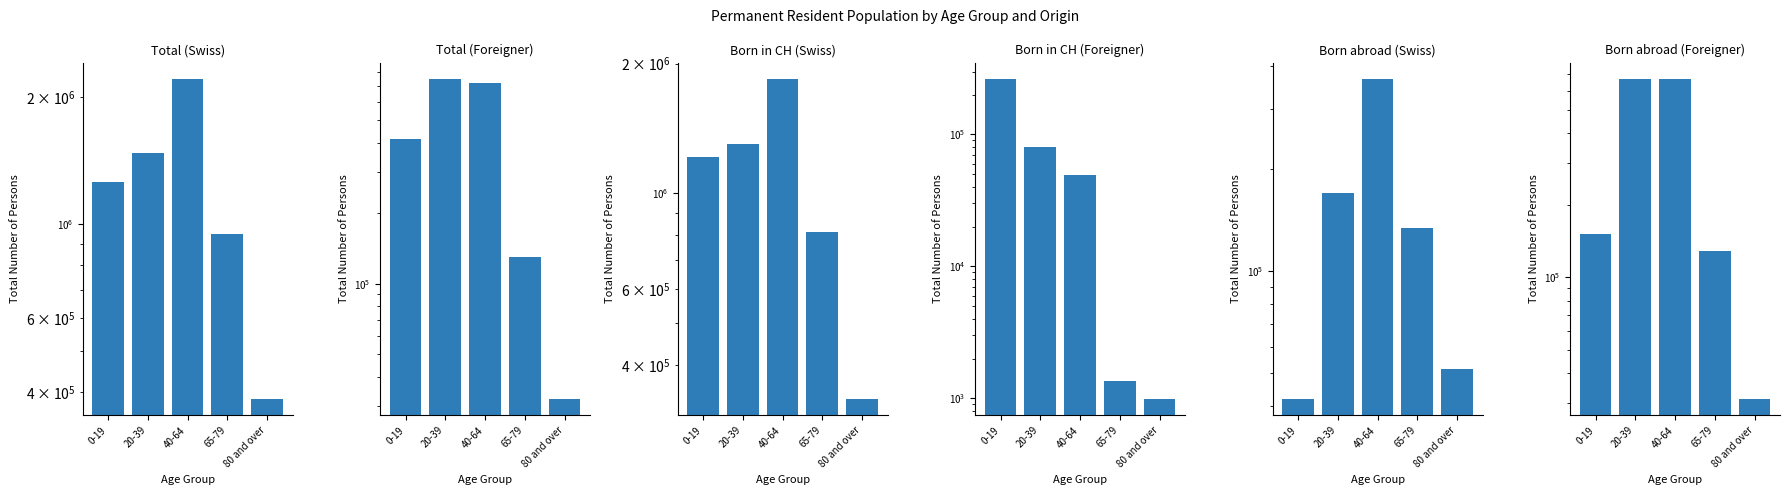

What position from the left is 80 and over?

5